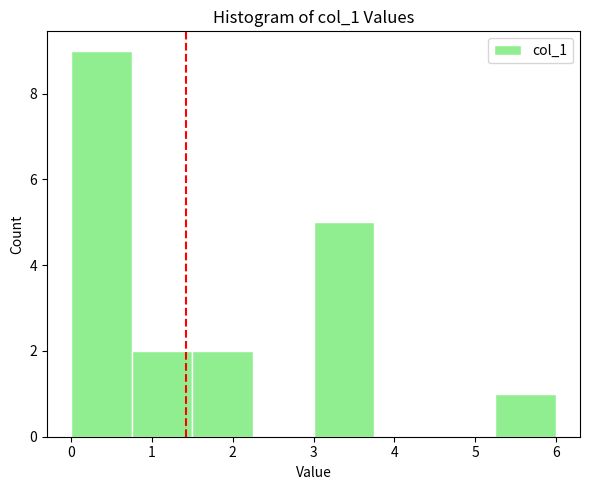

Reading left to right, transcribe this chart: for each bar, give the range it covers on the x-axis and its height. Neither the bar edges nor the heights are printed on the chart, so give them approximately, as read against the axes.

0.00 to 0.75: 9
0.75 to 1.50: 2
1.50 to 2.25: 2
2.25 to 3.00: 0
3.00 to 3.75: 5
3.75 to 4.50: 0
4.50 to 5.25: 0
5.25 to 6.00: 1